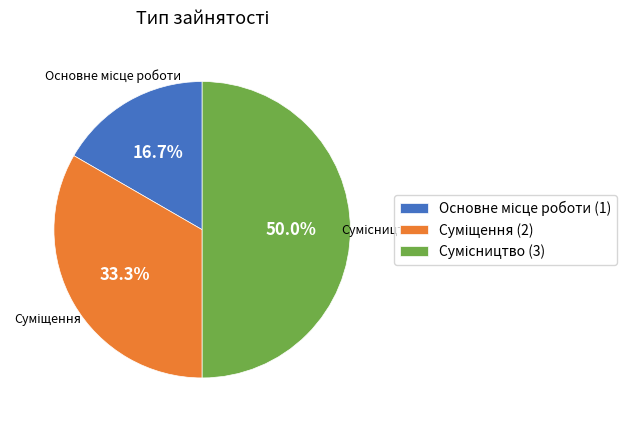

To the nearest percent, what portion does Сумісництво represent?

50%